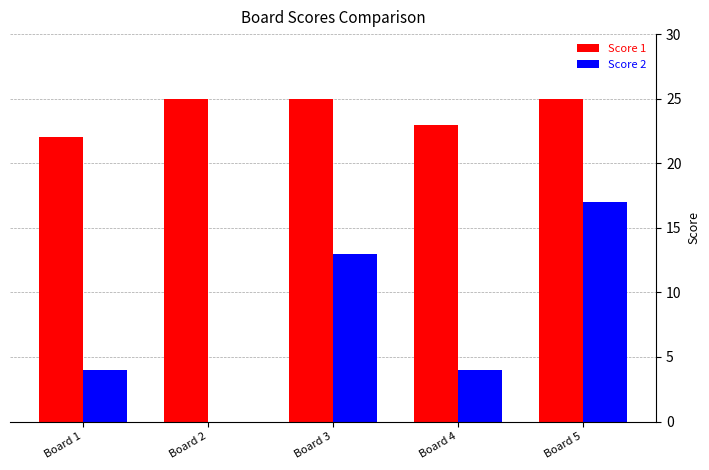

Does the chart contain stacked bars?

No